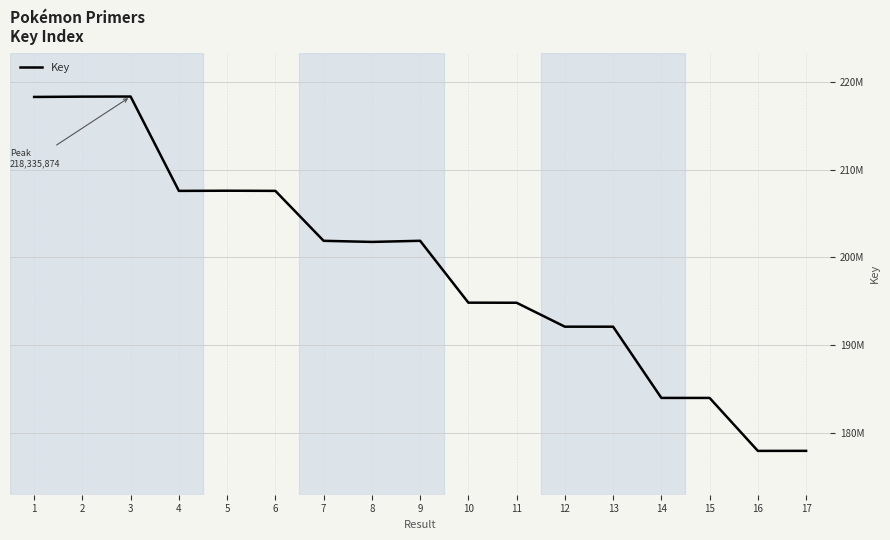

Does the chart display data point markers on the line(s)?

No